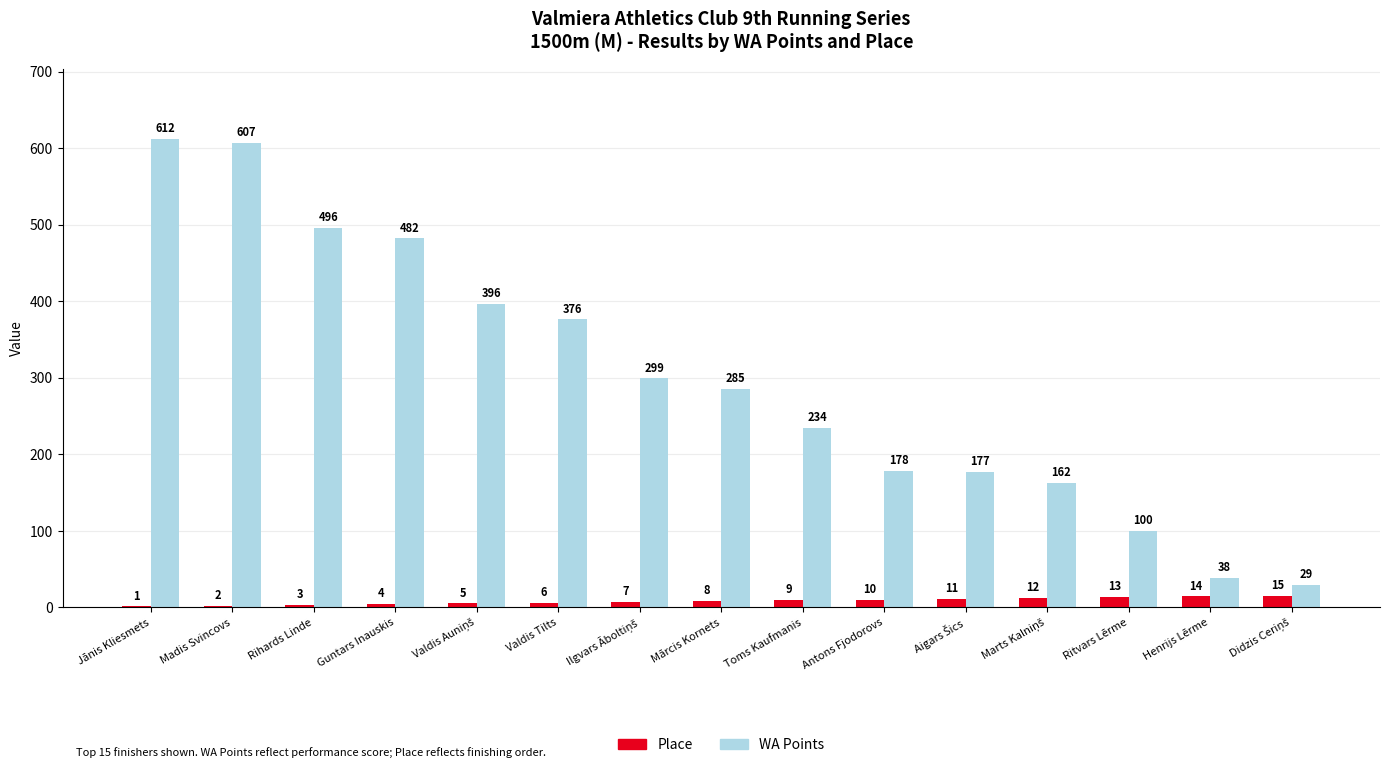

Which category has the highest value across all series?

Jānis Kliesmets